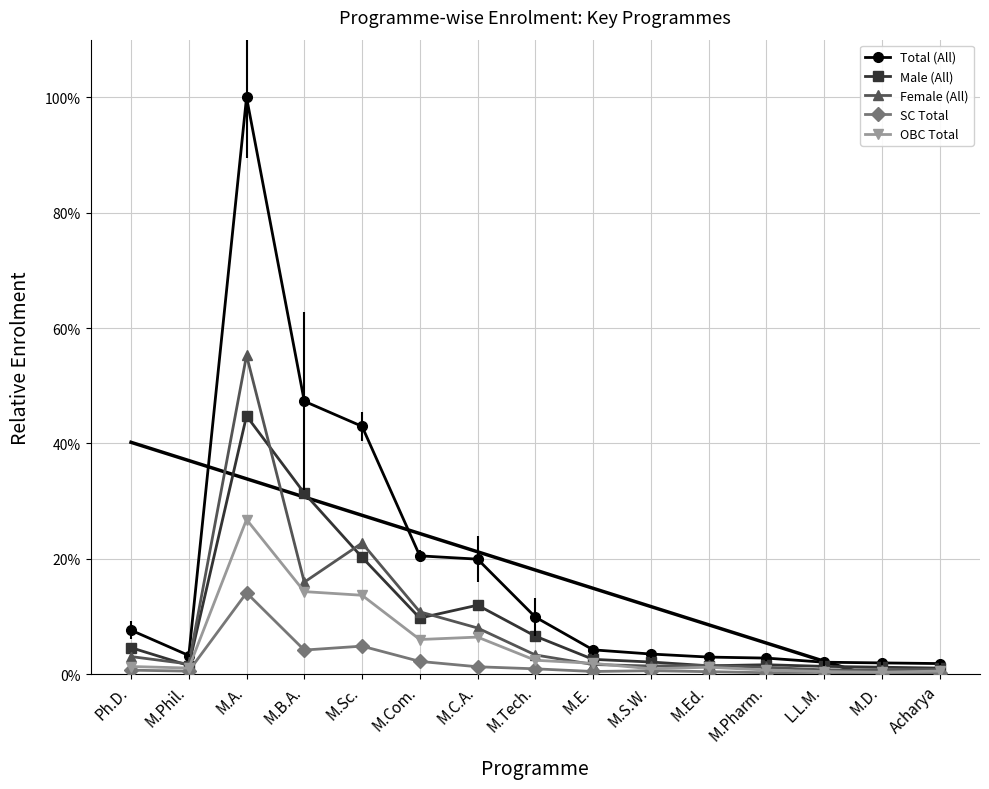

At which label does OBC Total reach its peak?

M.A.